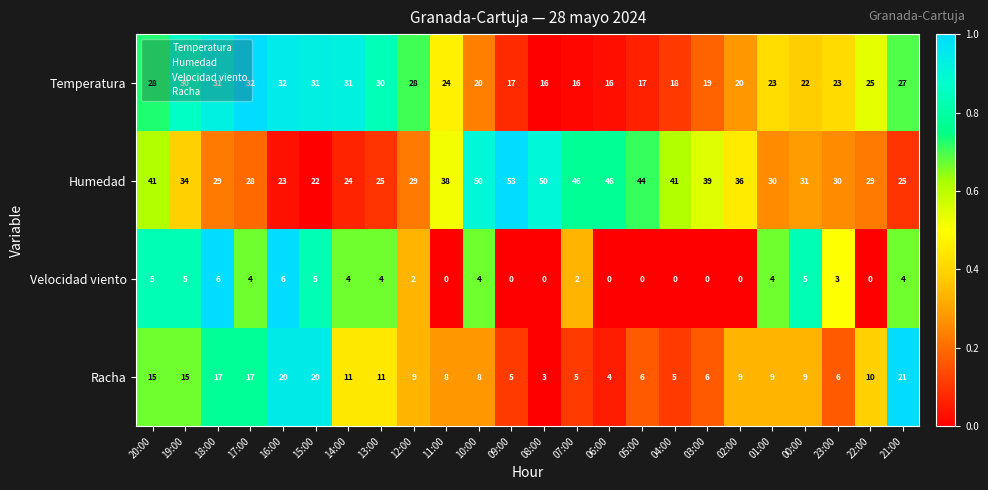

At how many categories does at least one series exceed 0?

24